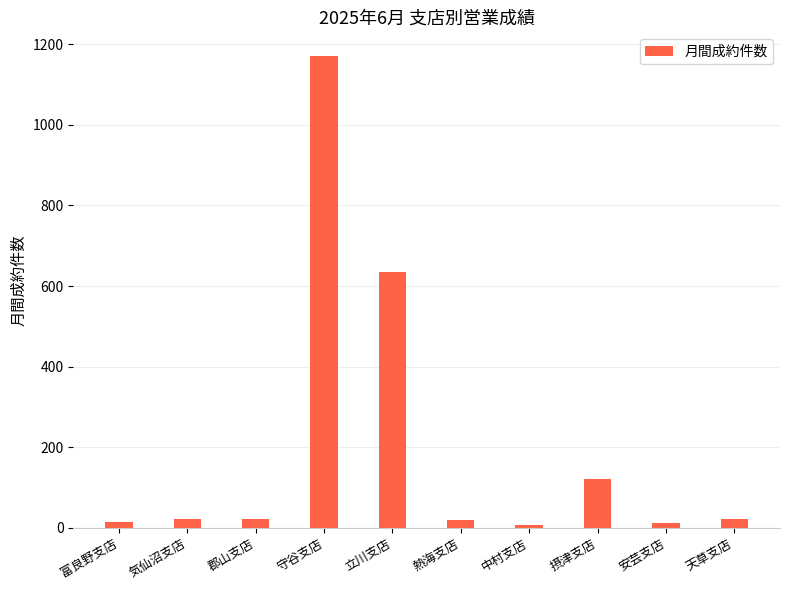

What position from the left is 富良野支店?

1